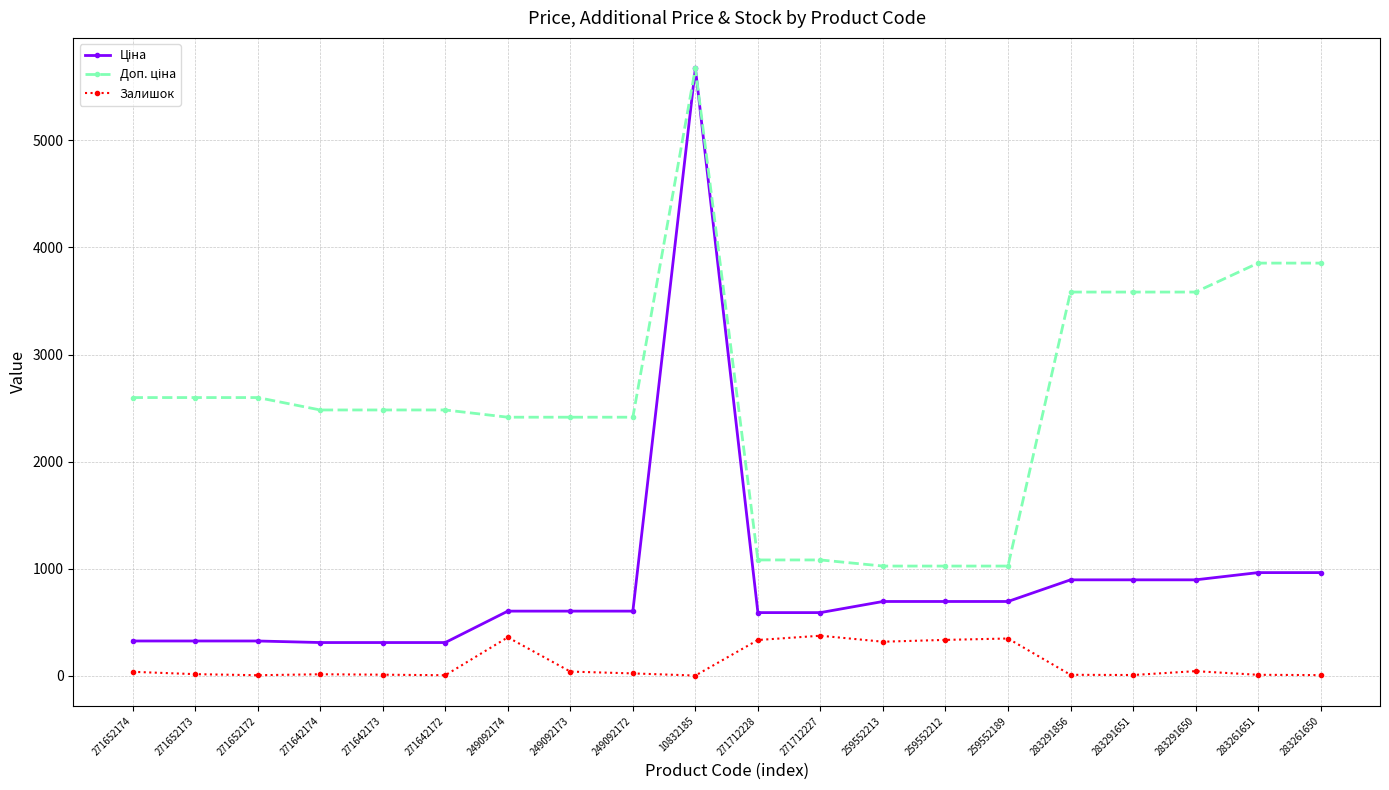

What is the value of the Залишок point at the 15th from the left?

348.0